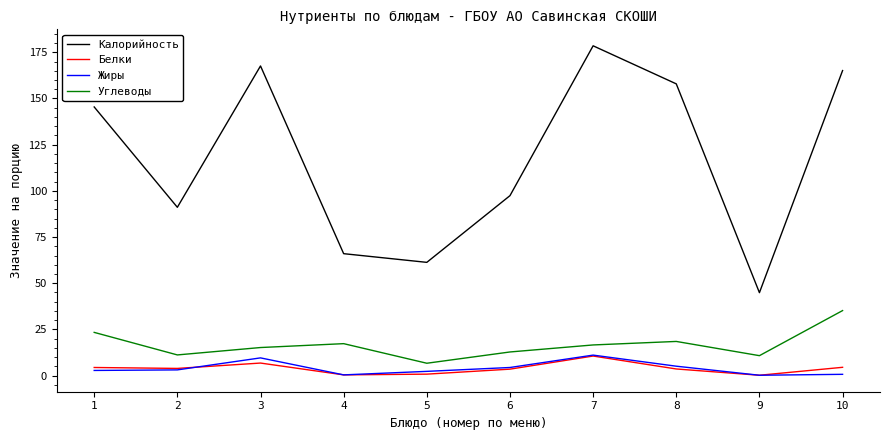

True or false: Калорийность and Углеводы intersect in this chart.

False